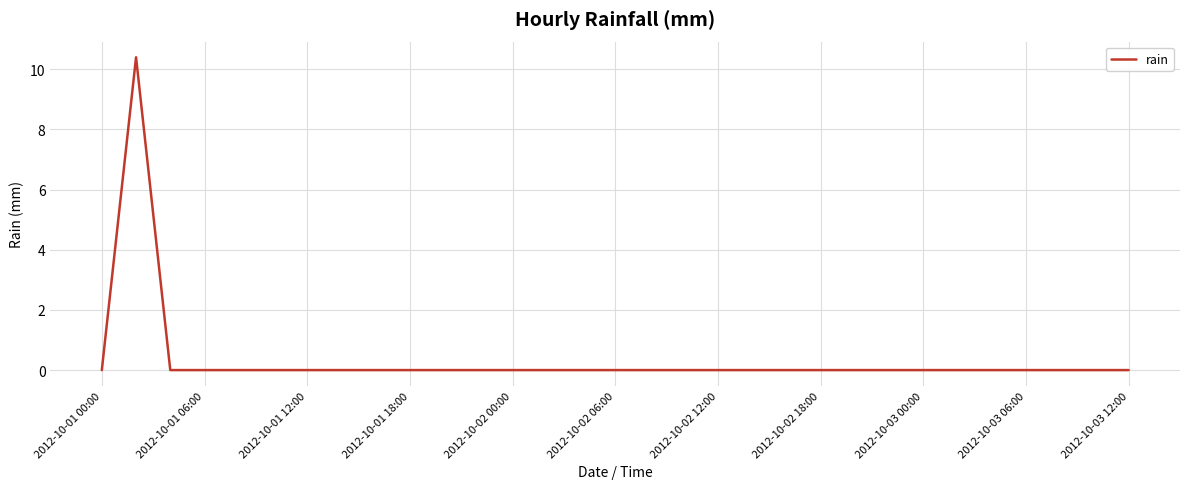

What is the difference between the maximum and minimum values?

10.4